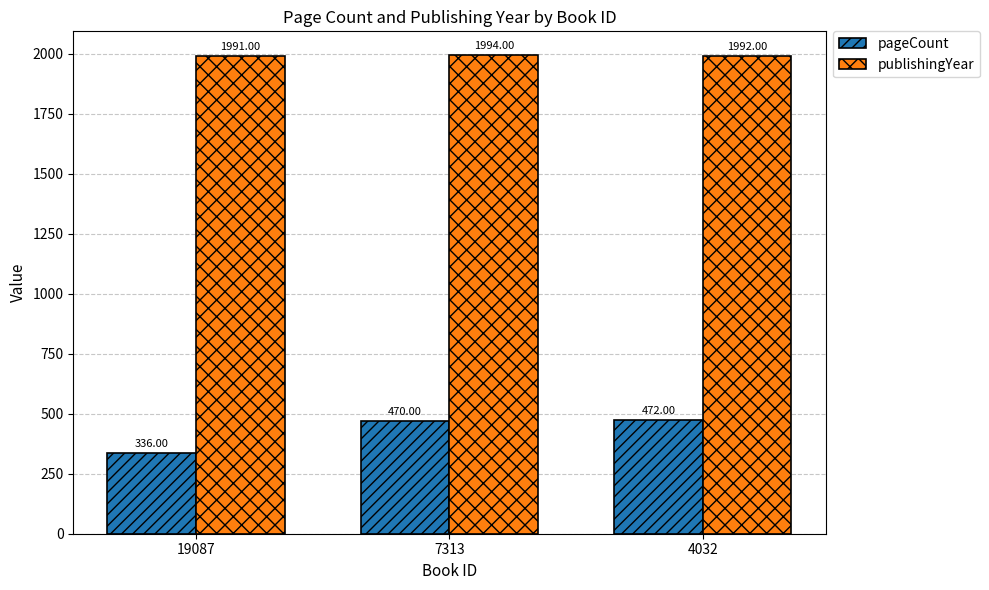

Is the value of pageCount at 4032 greater than the value of publishingYear at 4032?

No